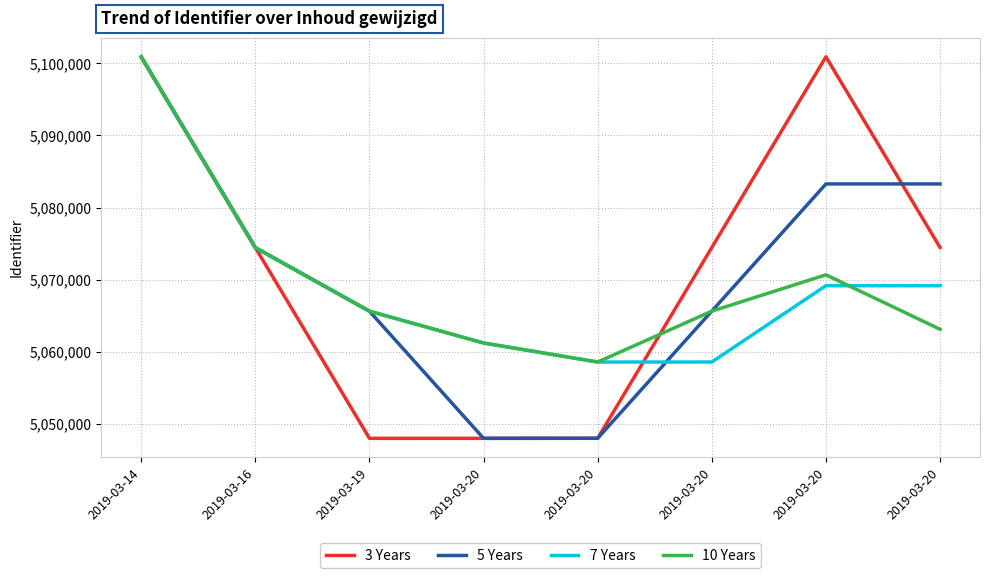

Reading left to right, transcribe all the data shown in this chart.

3 Years: 5100868.0	5074440.5	5048015.0	5048018.5	5048026.5	5074457.0	5100881.5	5074458.5
5 Years: 5100868.0	5074440.5	5065632.7	5048016.7	5048023.3	5065644.7	5083265.3	5083266.0
7 Years: 5100868.0	5074440.5	5065632.7	5061229.5	5058590.2	5058592.8	5069166.6	5069170.2
10 Years: 5100868.0	5074440.5	5065632.7	5061229.5	5058590.2	5065638.7	5070673.4	5063125.9